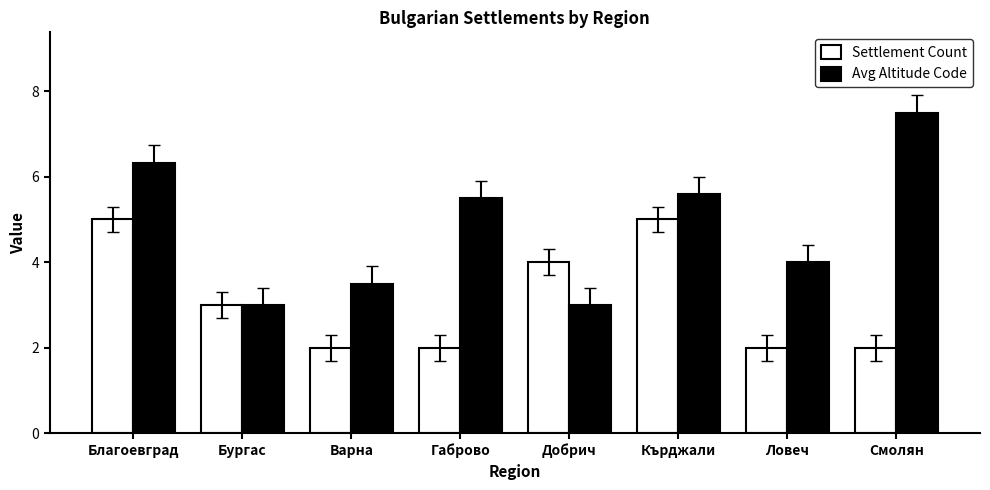

Which series changed the most between Кърджали and Ловеч?

Settlement Count